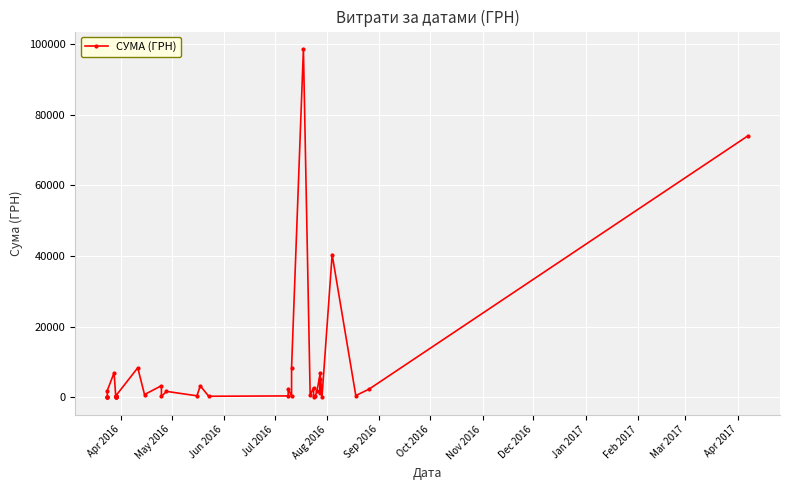

What is the sum of all values?

274595.1